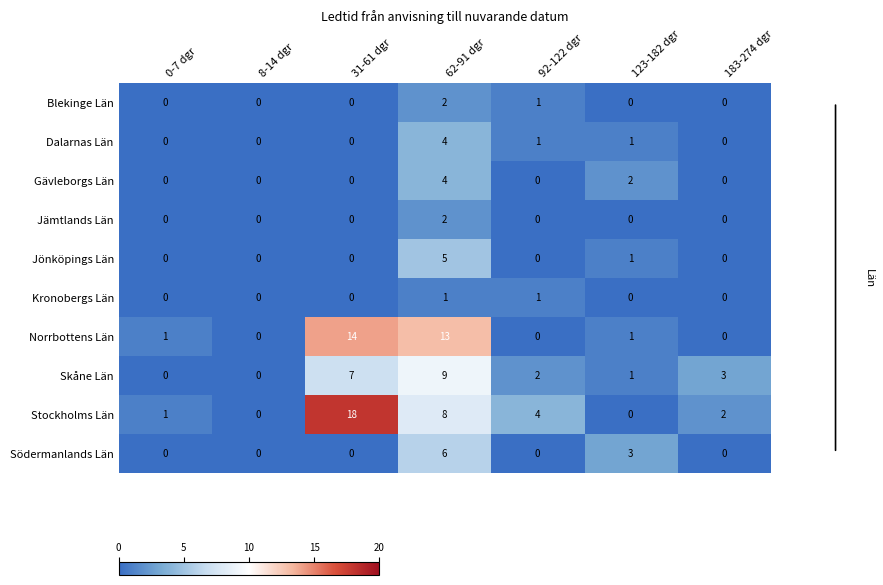

Which series has the largest total across all categories?

Stockholms Län